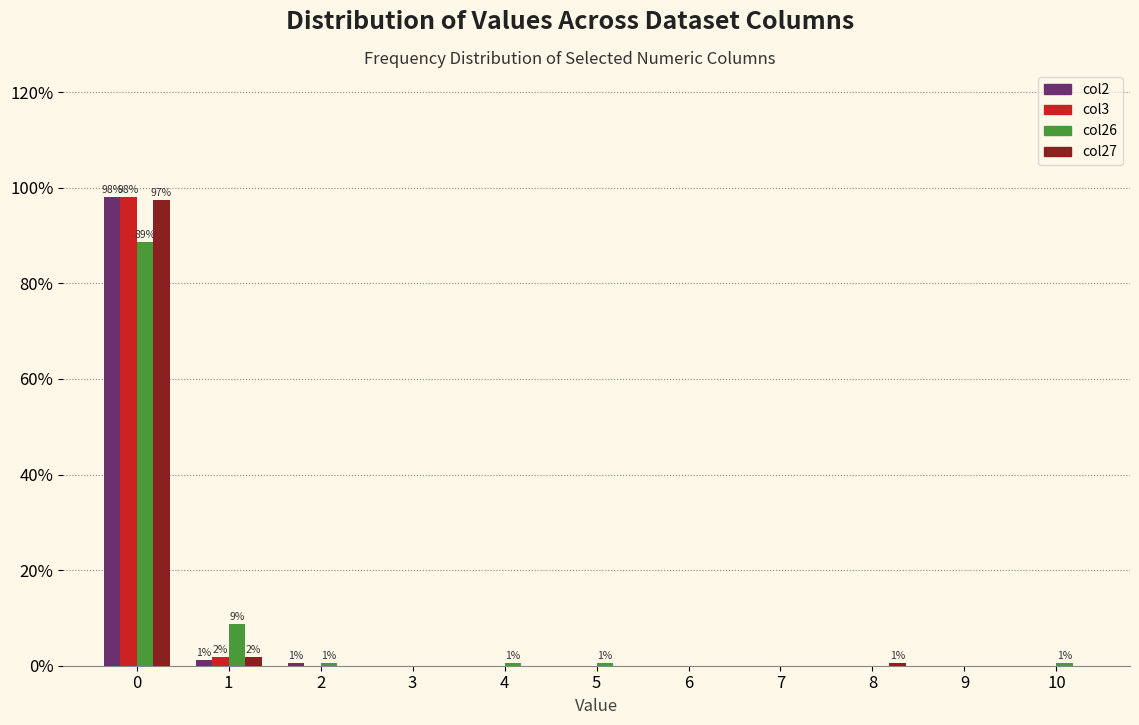

The col3 series shows 39.4 at 10. True or false?

False